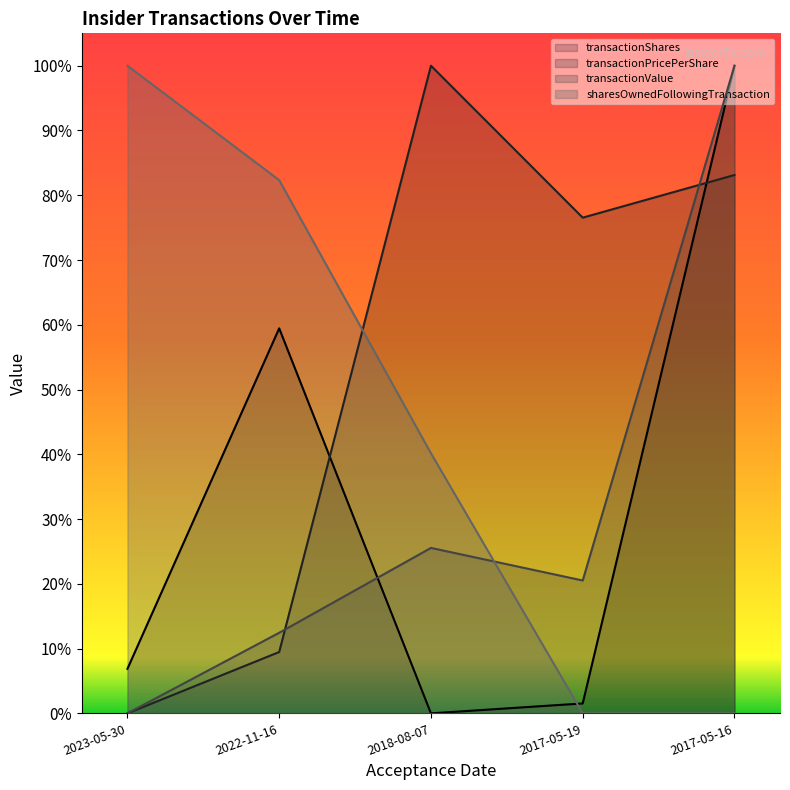

Which series changed the most between 2022-11-16 and 2018-08-07?

transactionPricePerShare